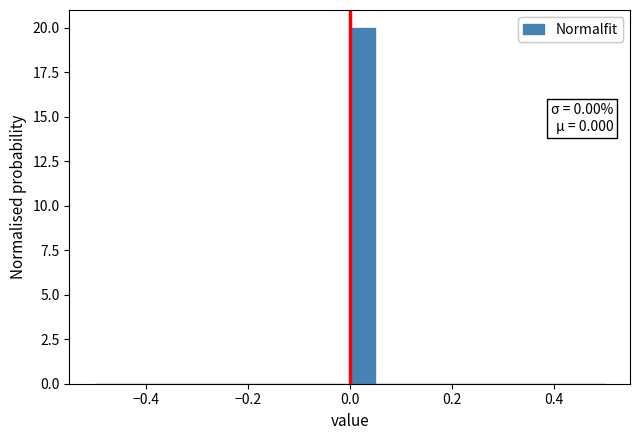

Around what value on the x-axis is the tallest bar? Give the approximate position of its centre, as read against the axis.

0.02